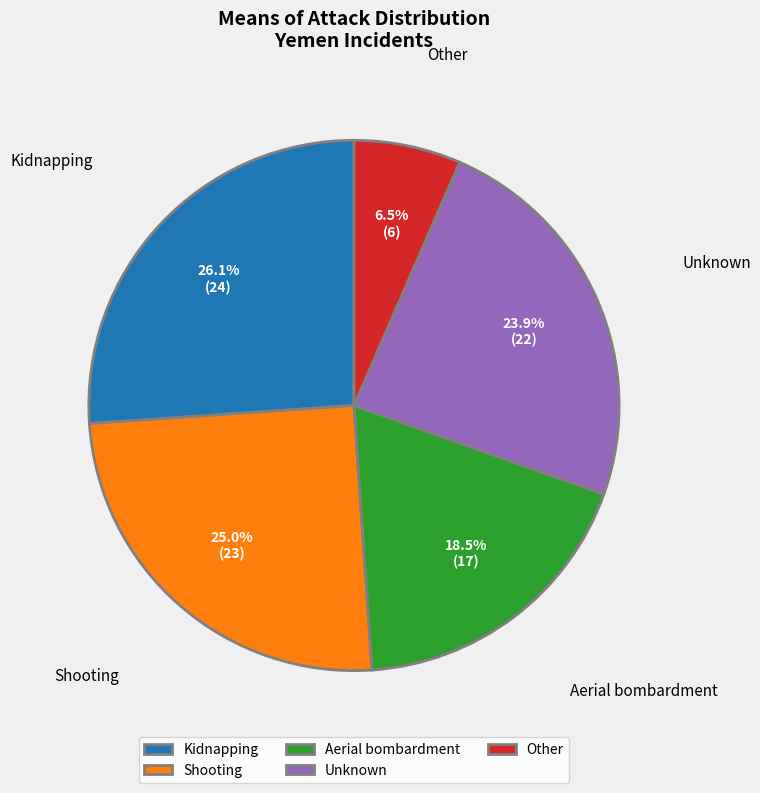

Does any single category account for the majority?

No